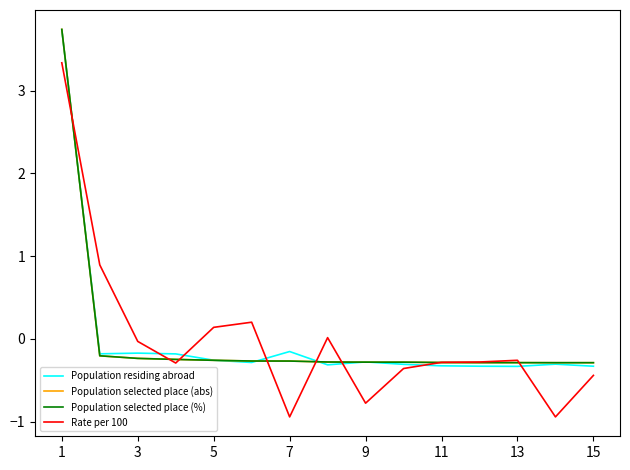

What is the smallest value displayed?

-0.9